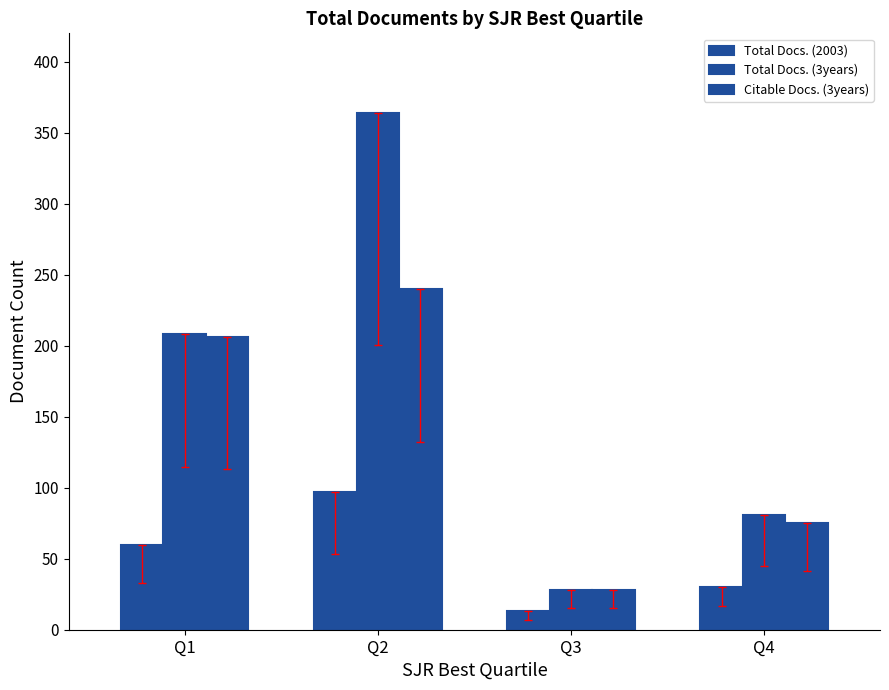

How many groups of bars are there?

4